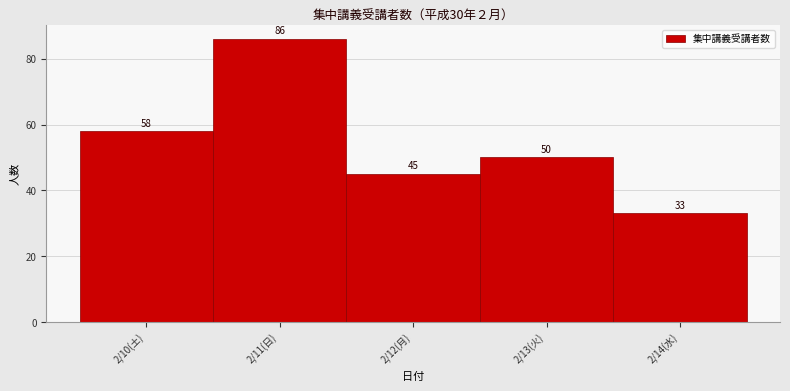

Reading right to left, list all the values displayed in this chart.

33	50	45	86	58